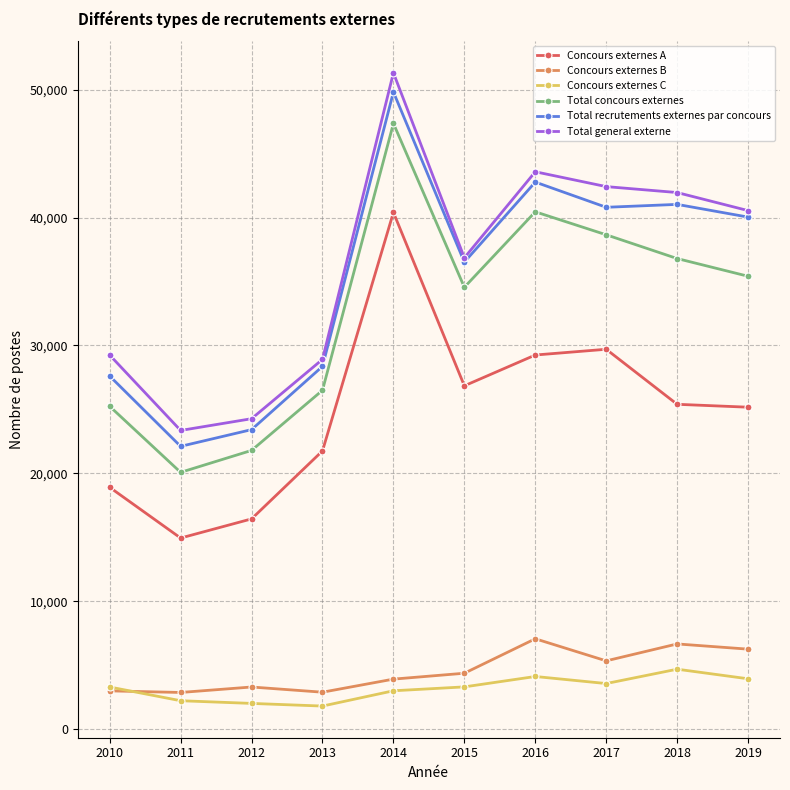

What is the difference between the second highest and second lowest values in the Concours externes B series?

3771